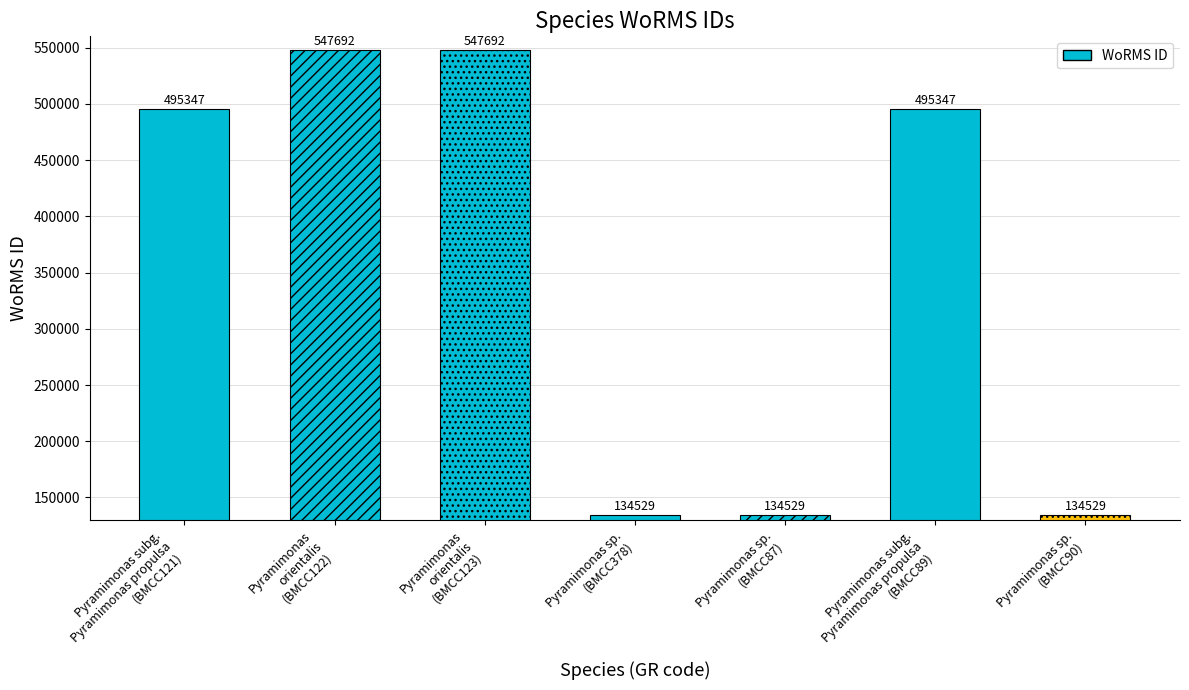

Reading left to right, list all the values displayed in this chart.

495347	547692	547692	134529	134529	495347	134529